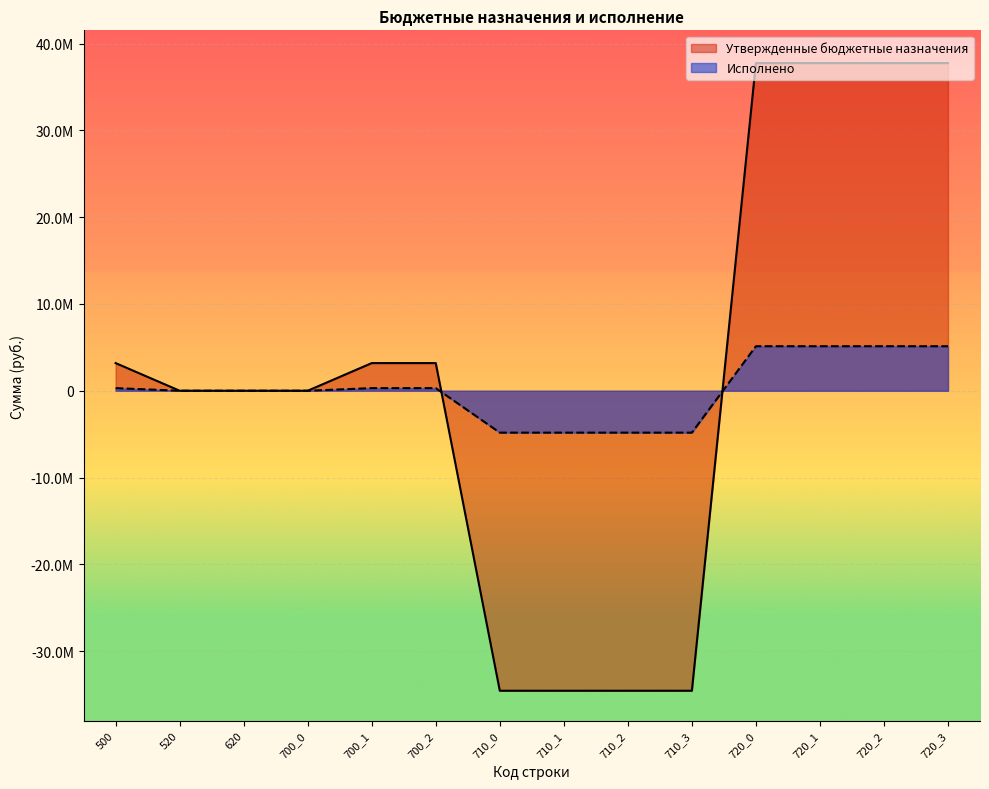

Which series changed the most between 500 and 720_1?

Утвержденные бюджетные назначения